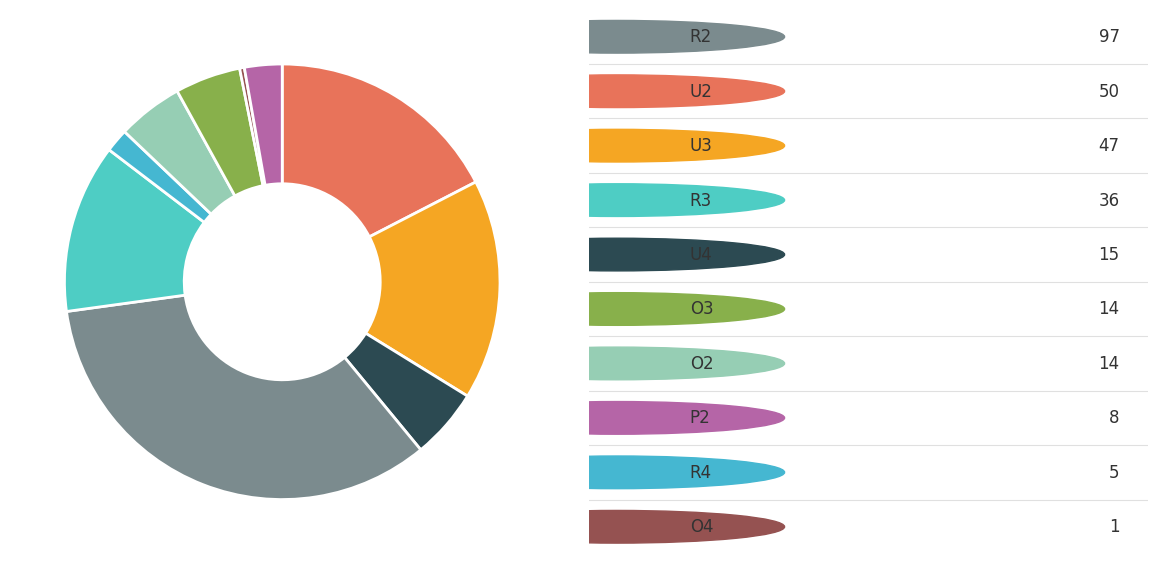

Count the number of slices in the pie.

10